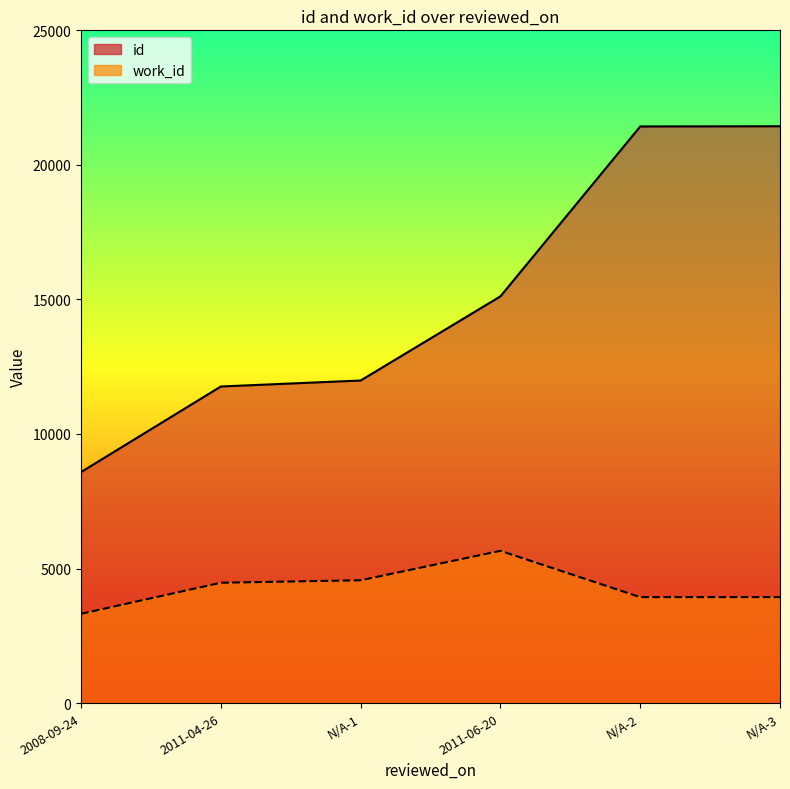

True or false: work_id has a value of 3318 at 2008-09-24.

True